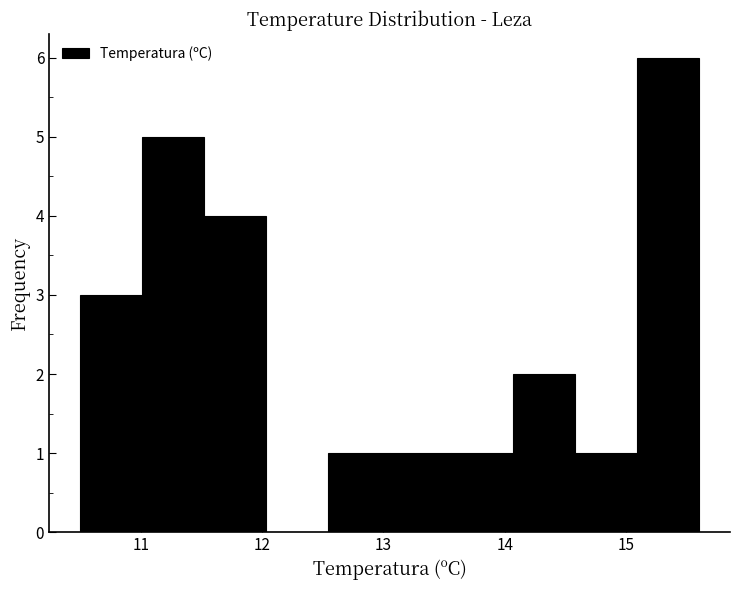

Over which range of the x-axis is the bar tallest?

15.09 to 15.60